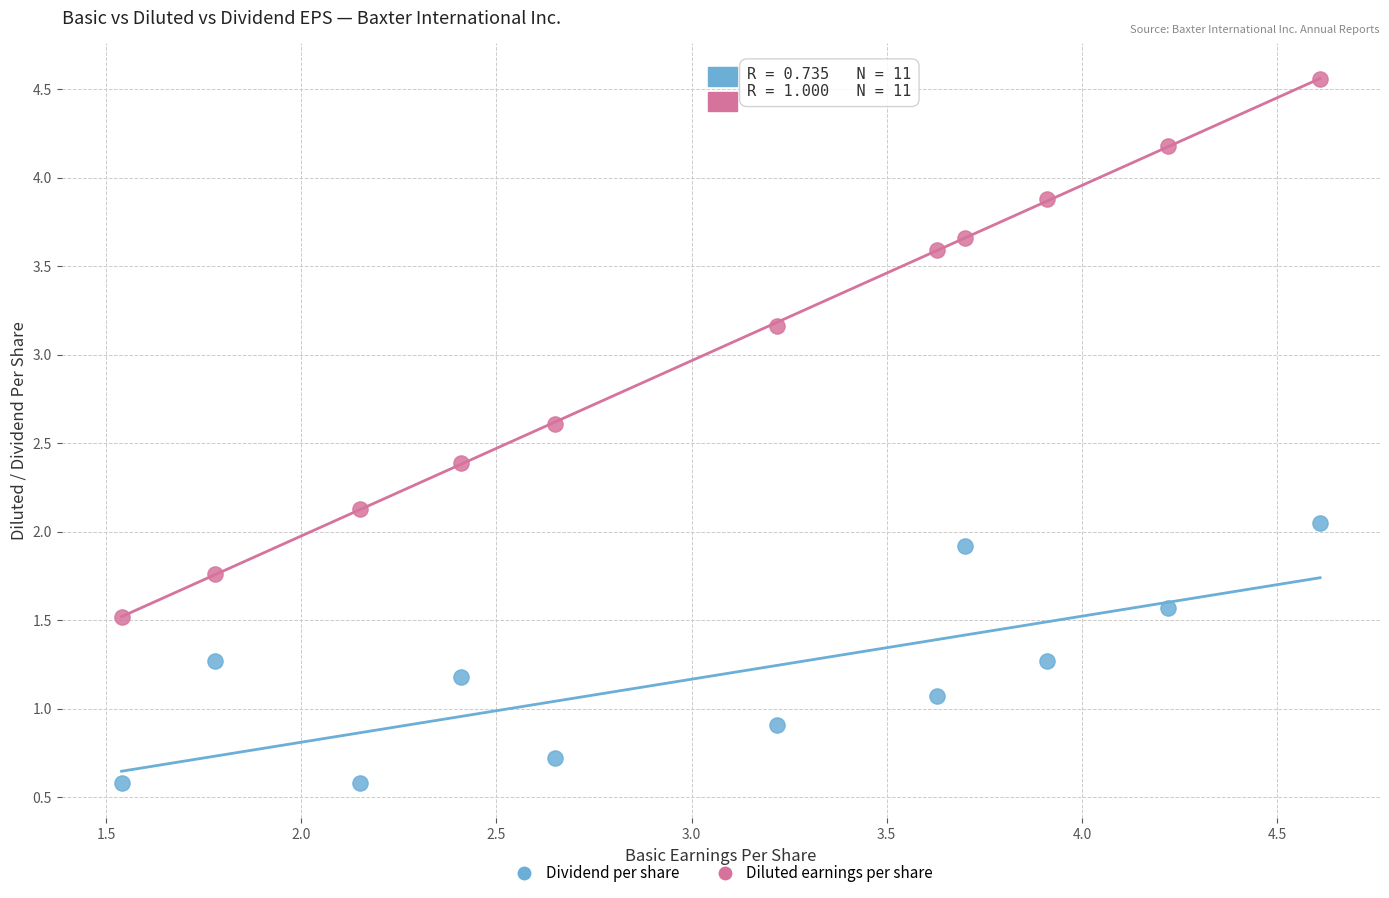

Which series has the widest spread of Y values?

Diluted earnings per share